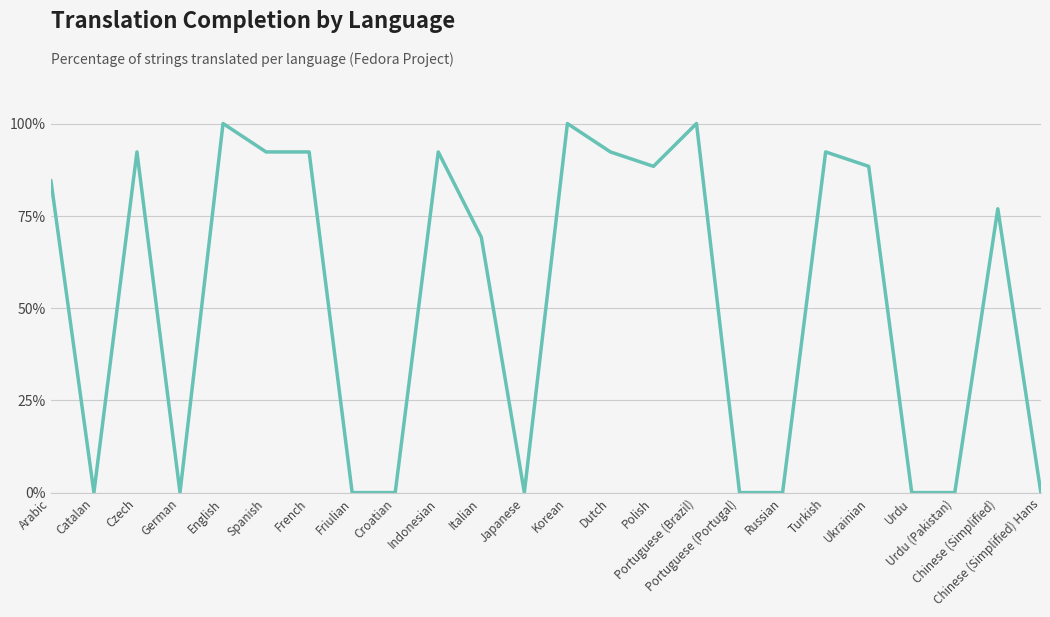

What is the difference between the values at Friulian and Chinese (Simplified)?

76.9